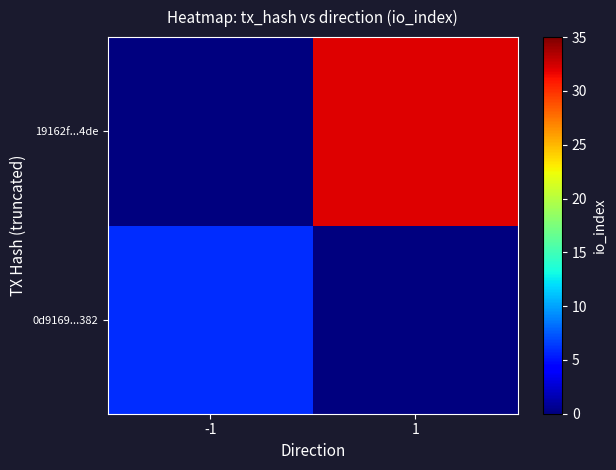

Reading left to right, list all the values displayed in this chart.

0d9169...382: -1=6	1=0
19162f...4de: -1=0	1=32